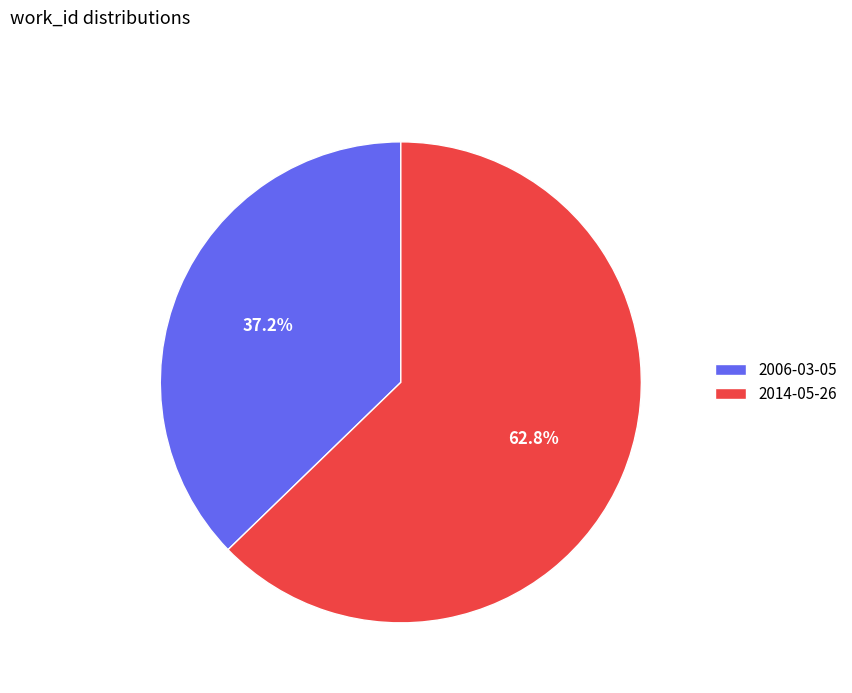

How many slices are in this pie chart?

2